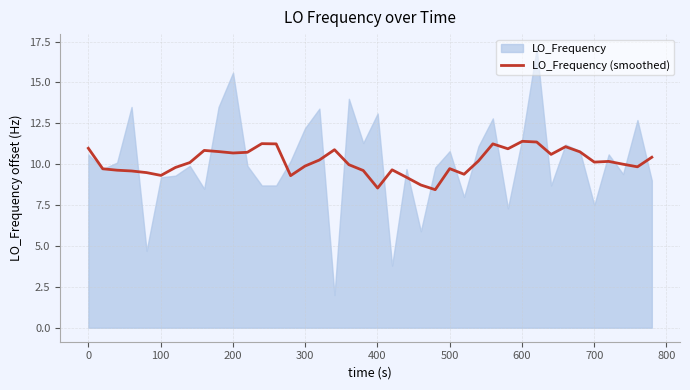

What is the minimum value for LO_Frequency (smoothed)?

8.4